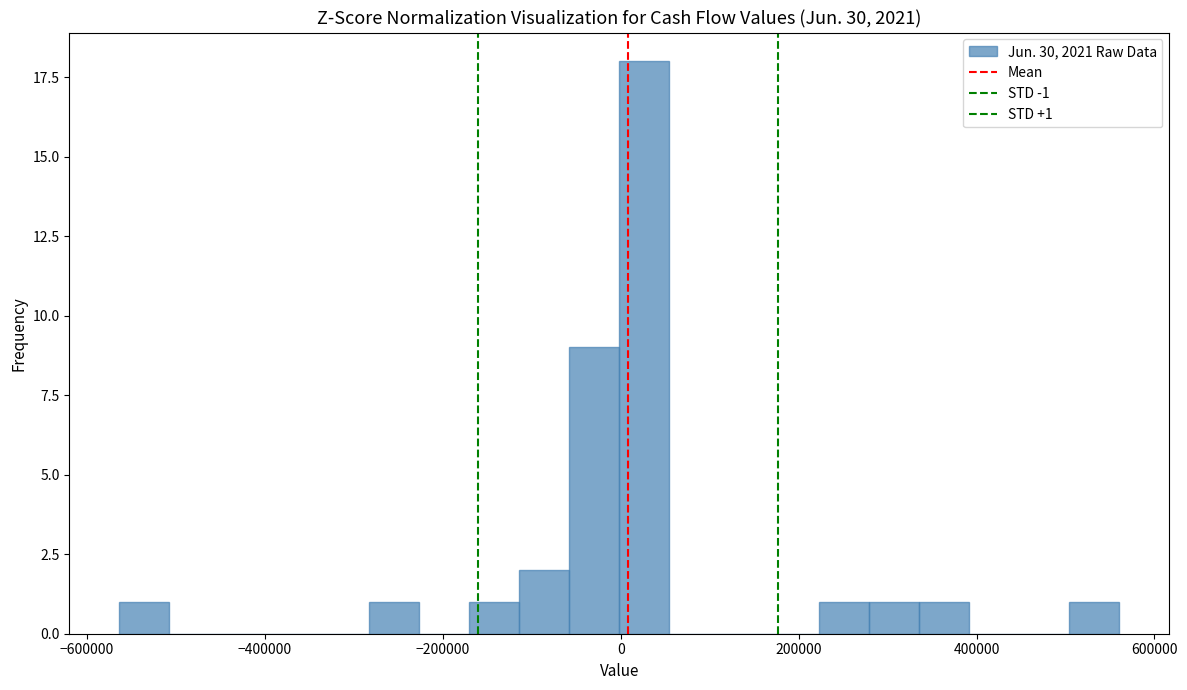

Read against the x-axis, roughly where is the centre of the tallest bar?

20000